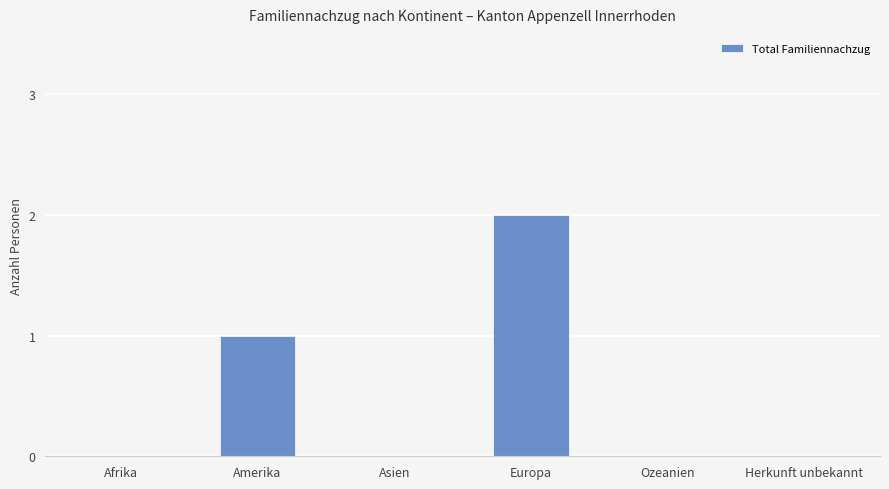

Is it true that the value at Amerika is 0?

False